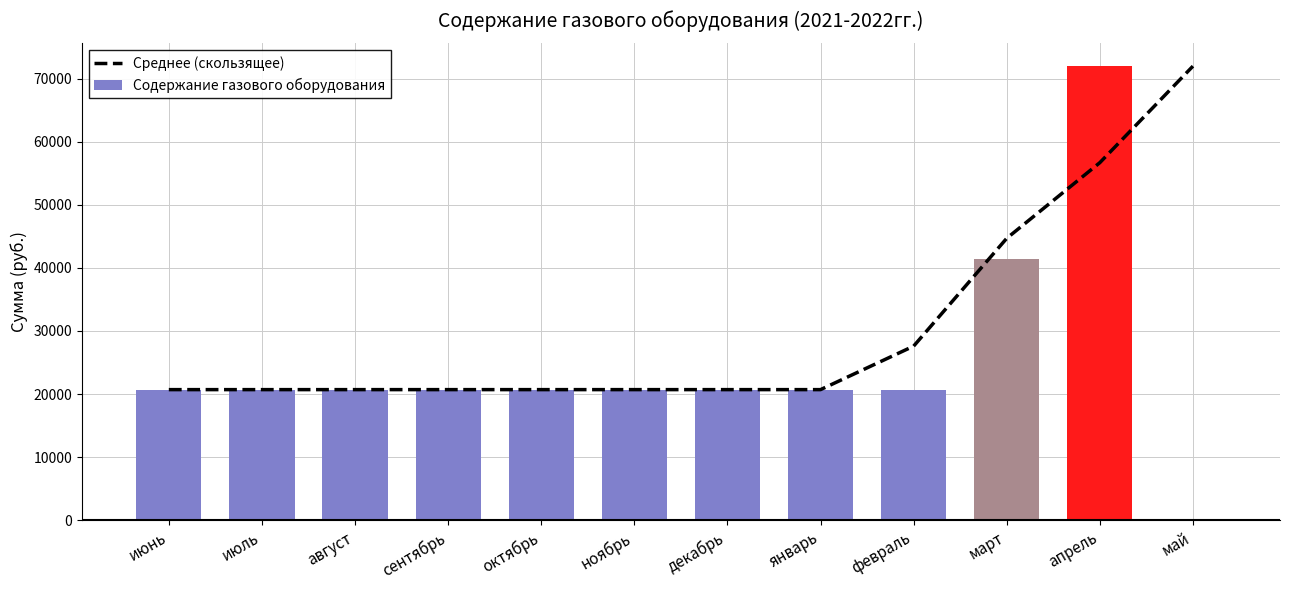

Rank the series at октябрь from lowest to highest value.

Среднее (скользящее), Содержание газового оборудования